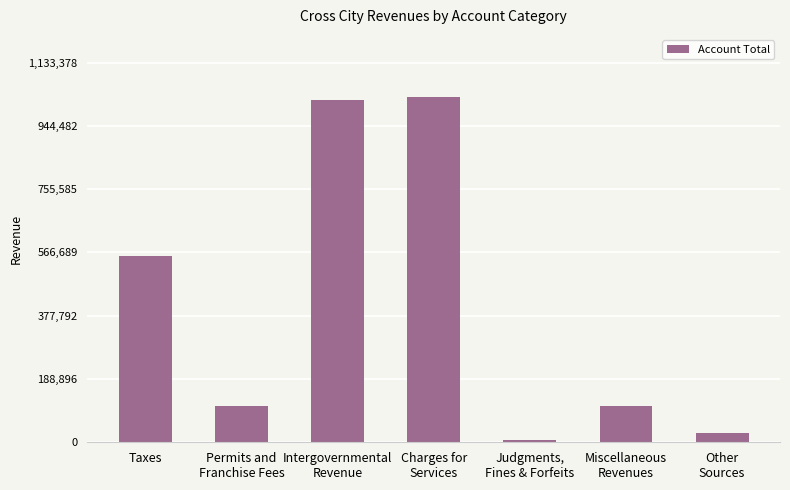

What is the difference between the maximum and minimum values?

1023486